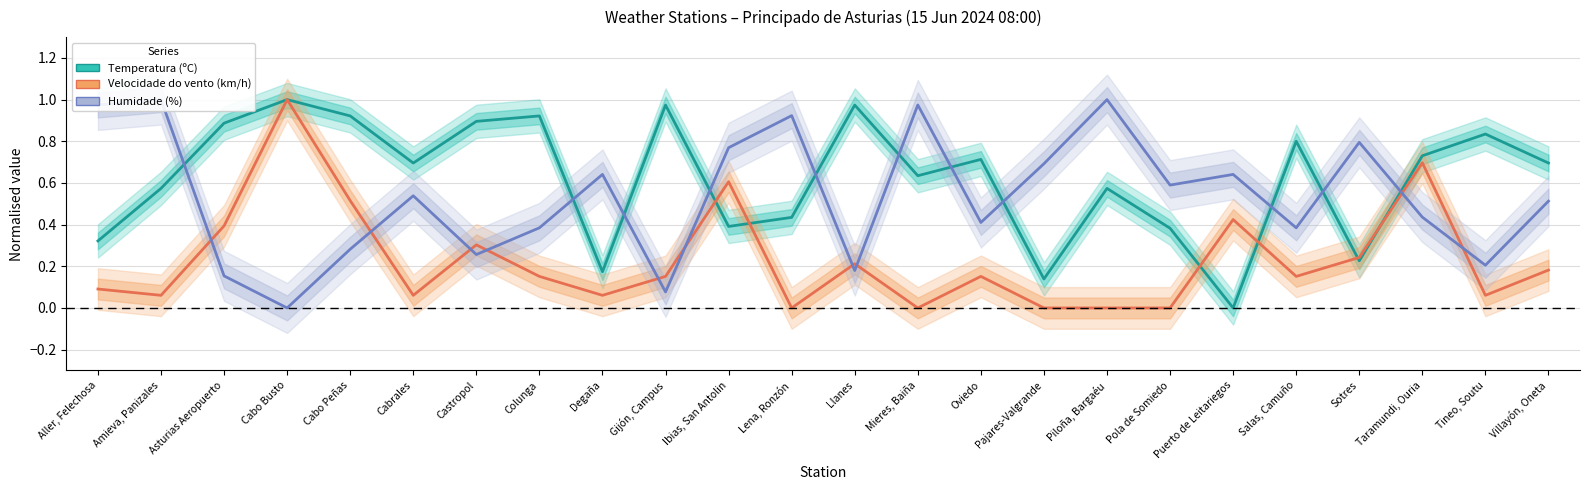

True or false: Velocidade do vento (km/h) and Temperatura (ºC) cross at least once.

True